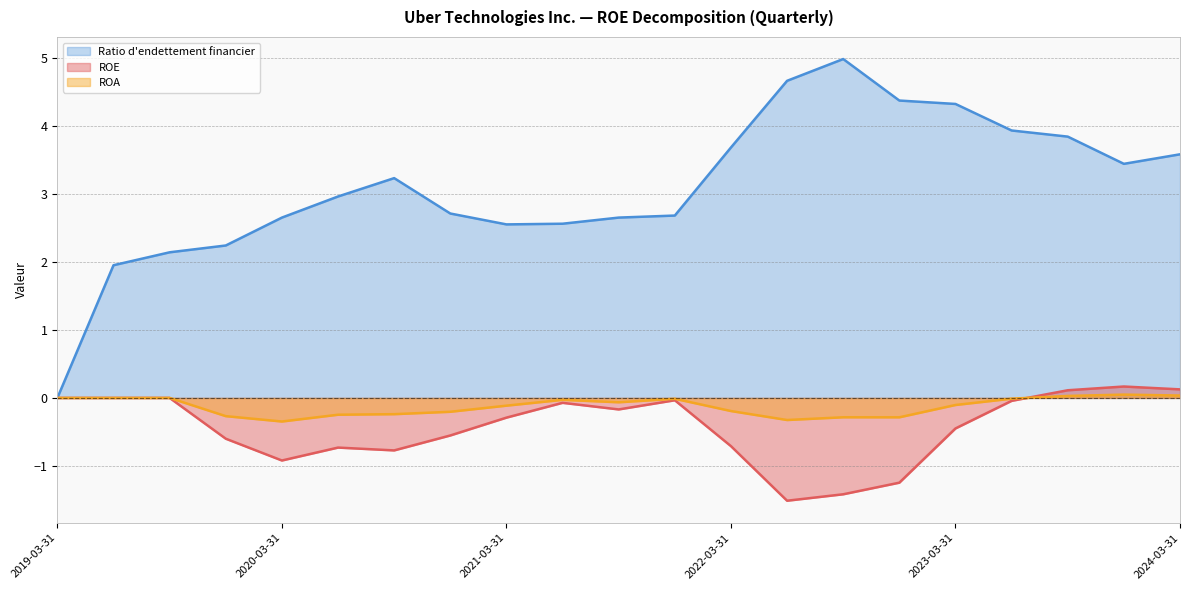

What is the sum of the Ratio d'endettement financier values at 2022-03-31 and 2022-09-30?

8.7